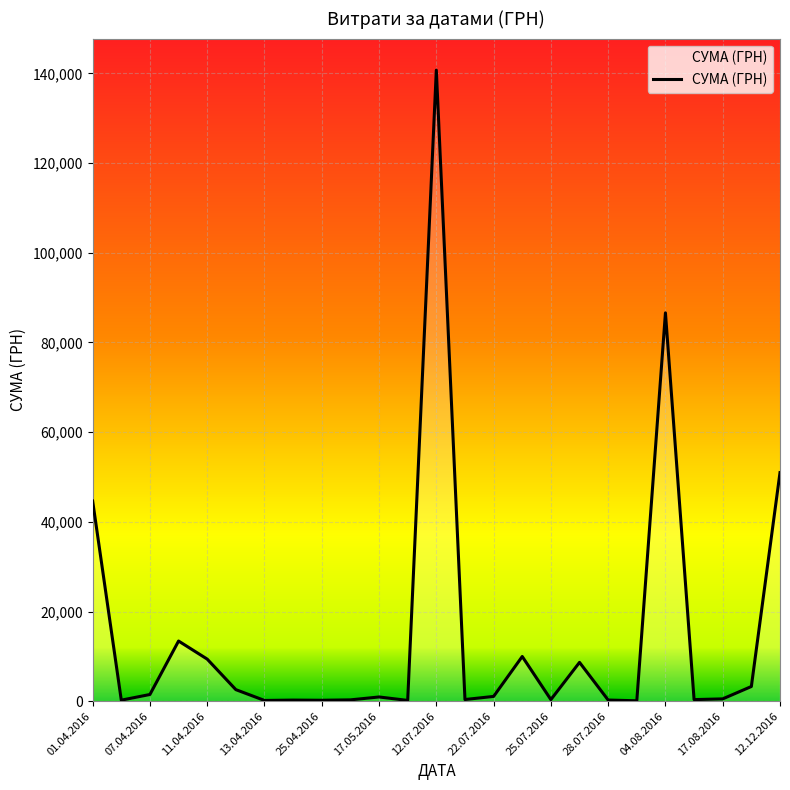

Does the chart display data point markers on the line(s)?

No